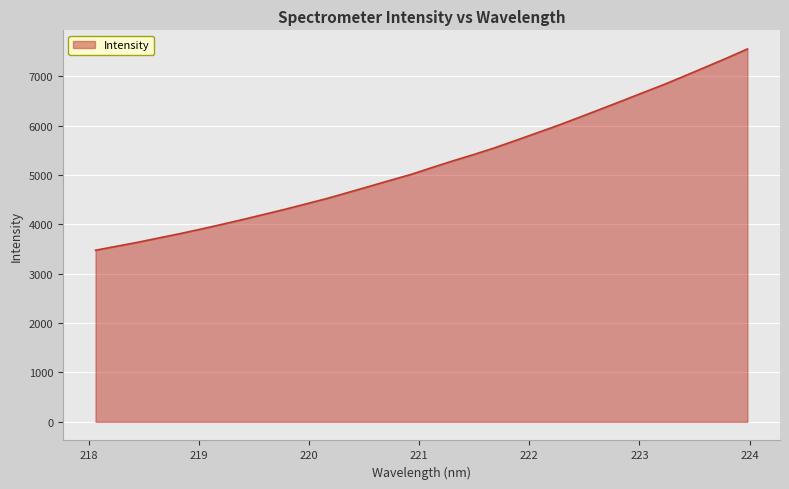

What is the greatest value displayed?

7551.9